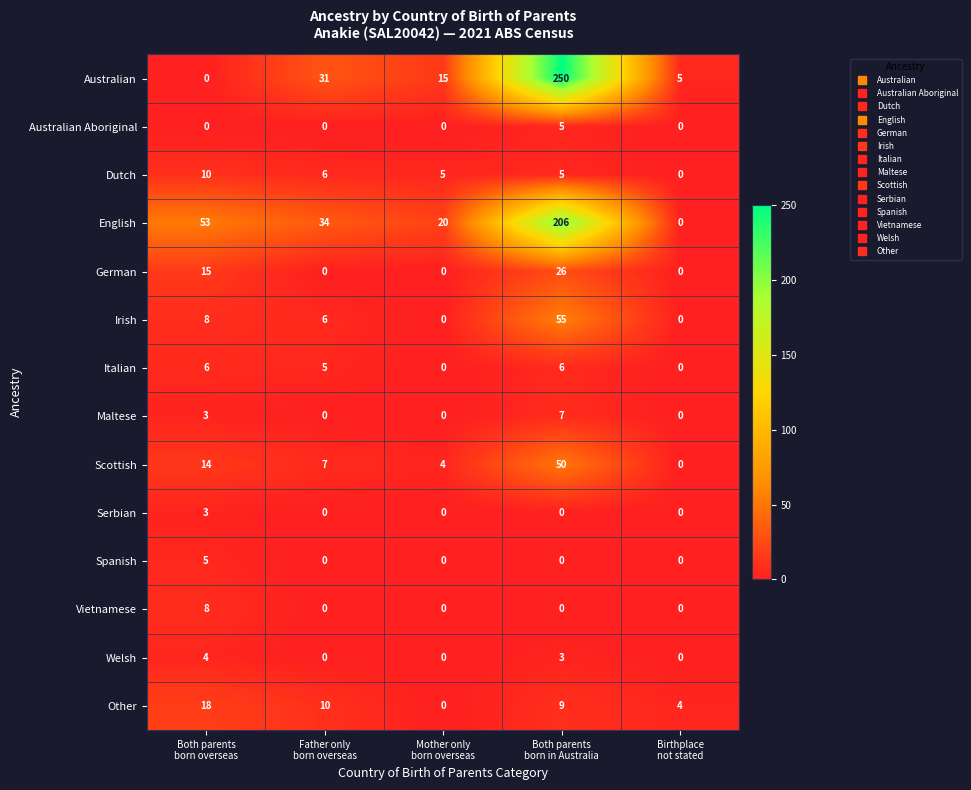

What is the highest value of the Maltese series?

7